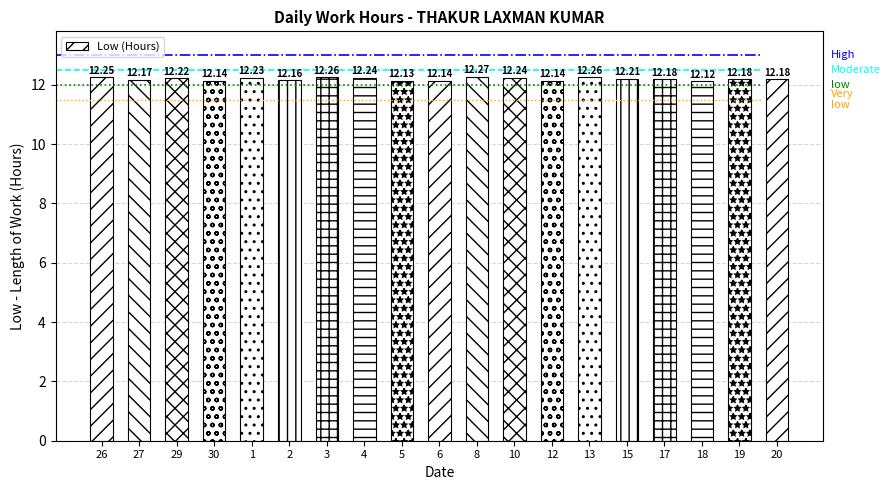

Which label corresponds to the largest value in the chart?

8